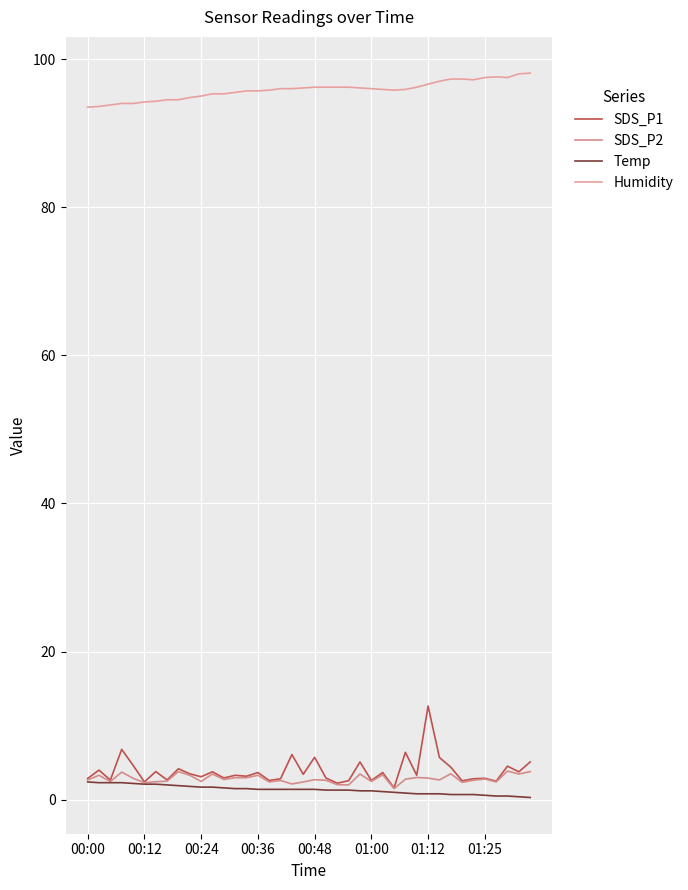

Does the chart display data point markers on the line(s)?

No